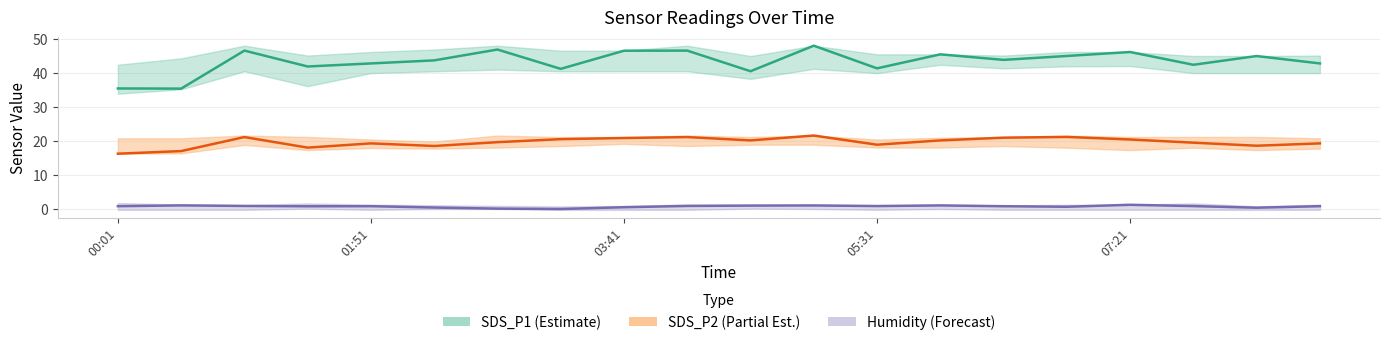

True or false: Humidity (offset) and SDS_P1 intersect in this chart.

False